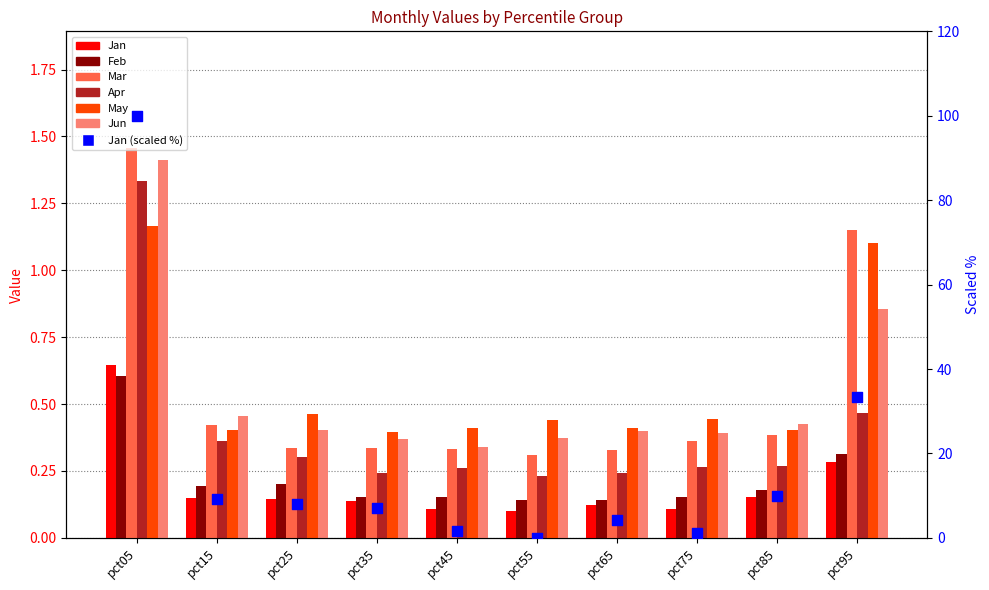

Which series has the largest total across all categories?

May